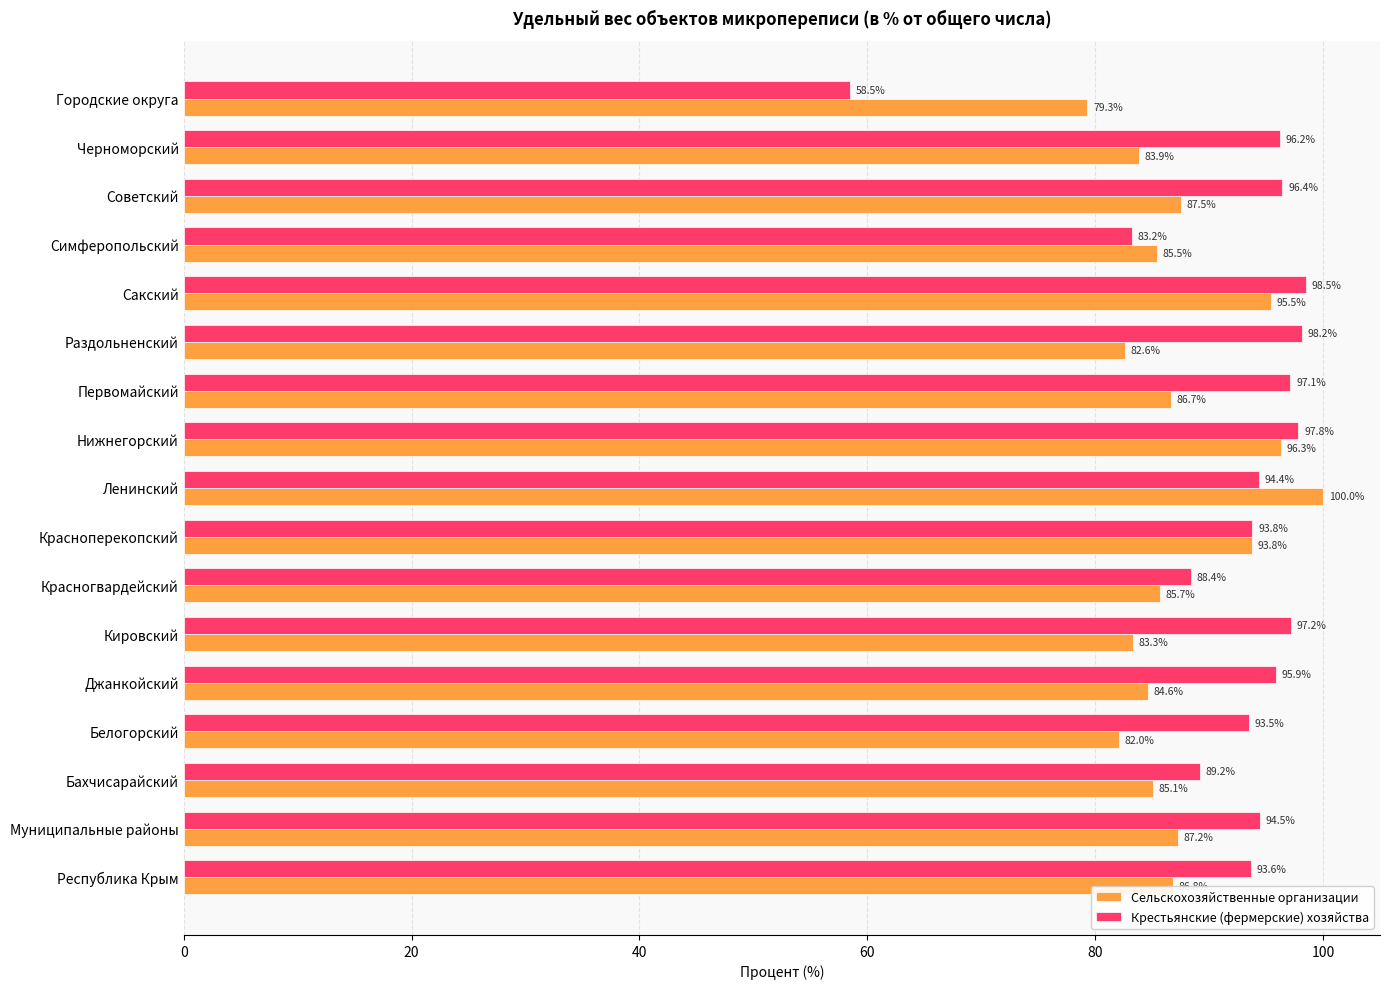

How many values in the Крестьянские (фермерские) хозяйства series are below 94?

7